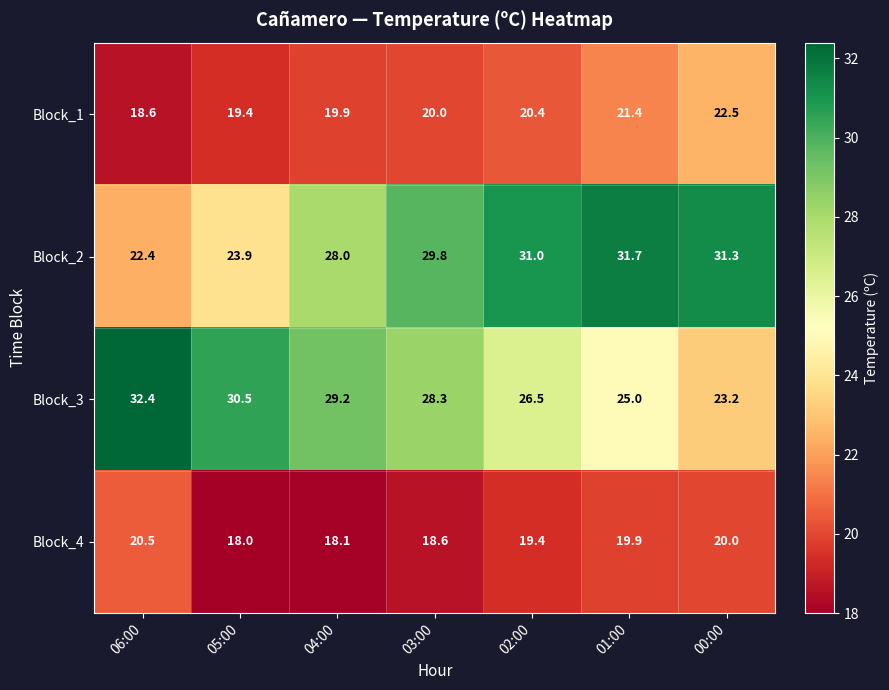

Count the number of categories in the chart.

7